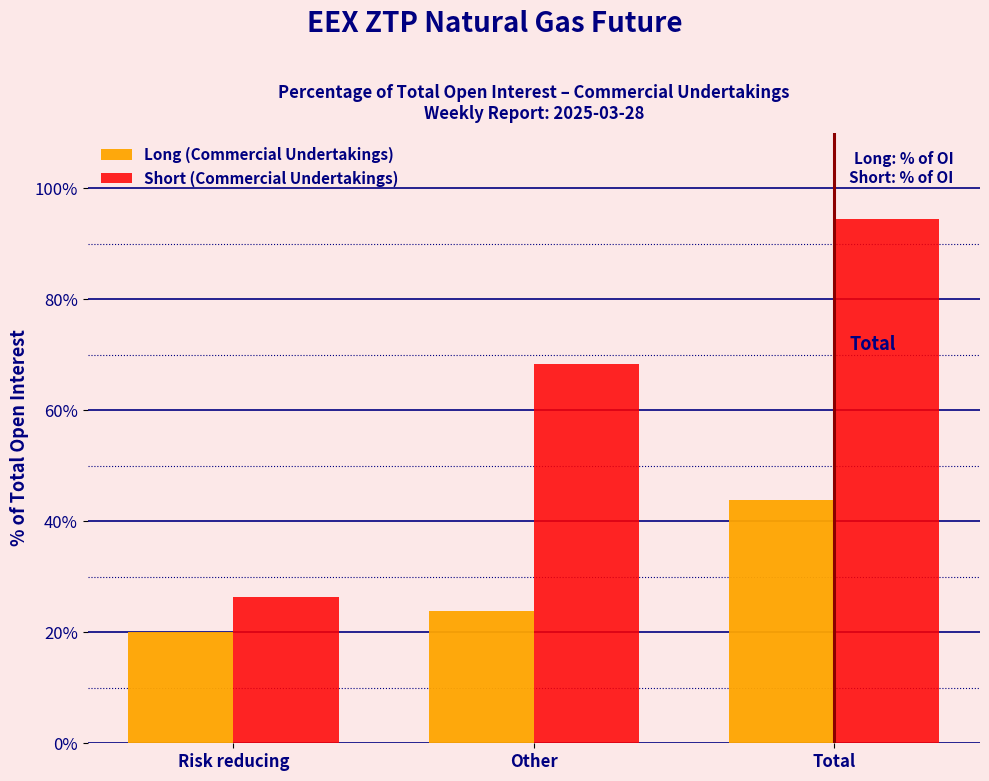

What value does the Short (Commercial Undertakings) series have at Total?

94.5